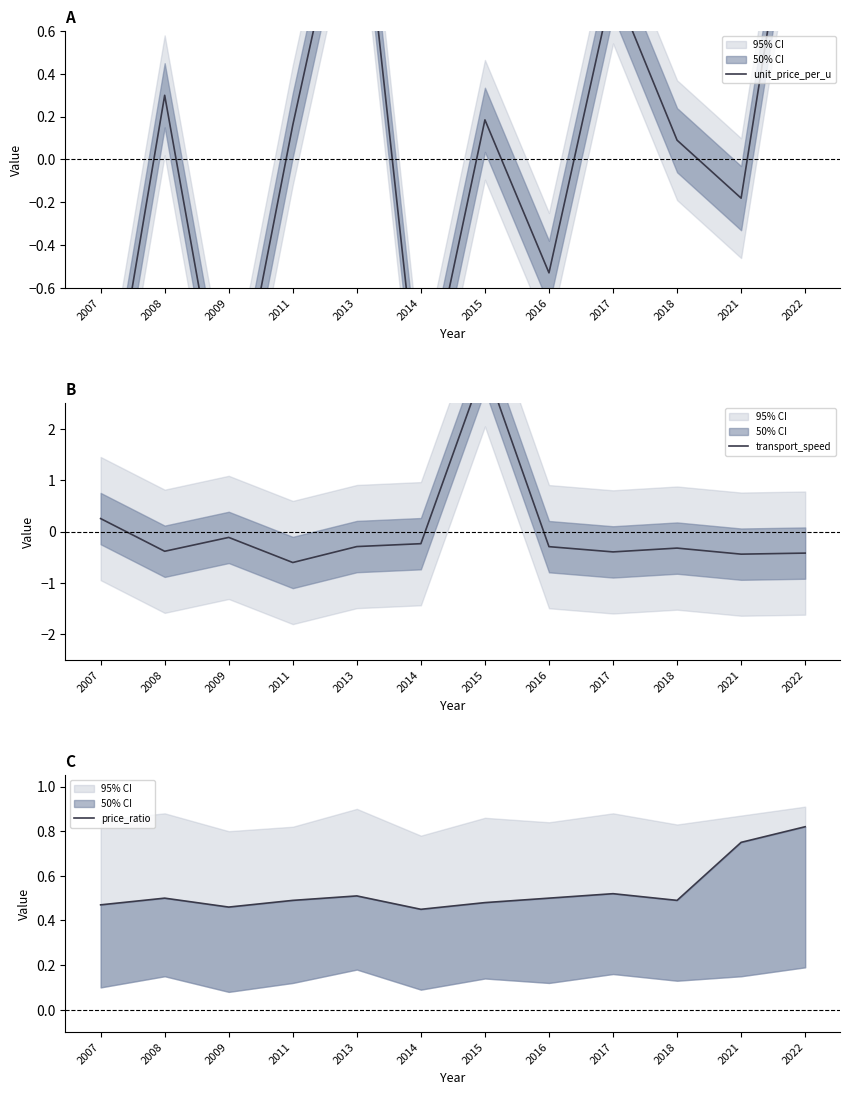

Rank the series by their maximum value, from highest to lowest.

transport_speed, unit_price_per_u, price_ratio